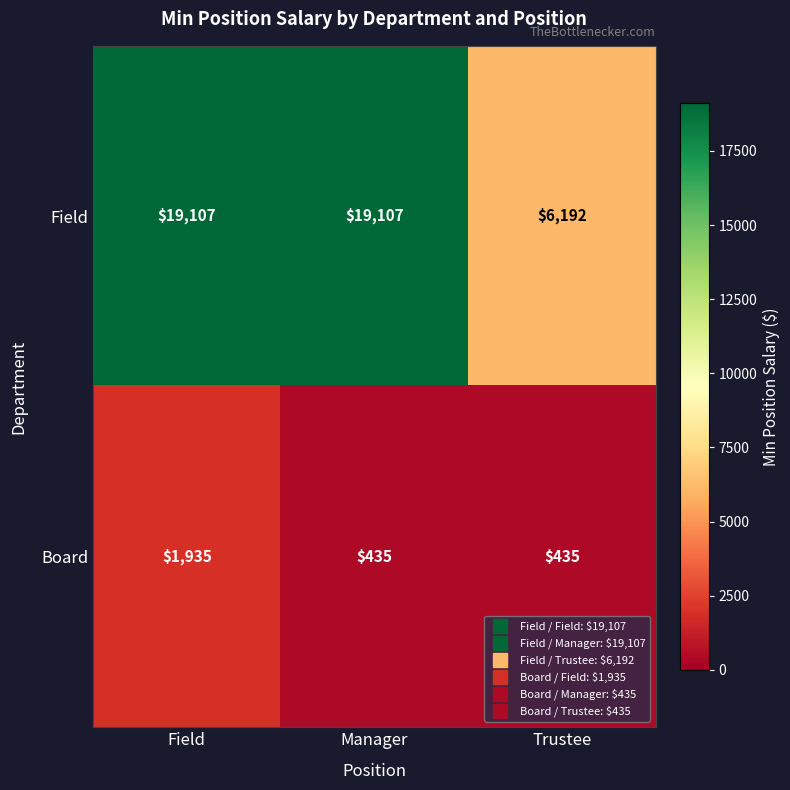

At which category is the sum across all series the highest?

Field